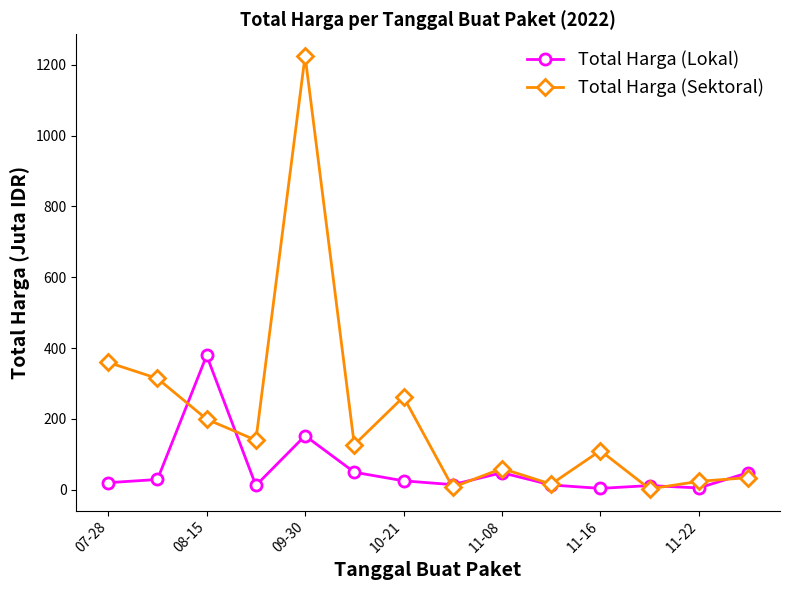

What is the maximum value for Total Harga (Sektoral)?

1224.7